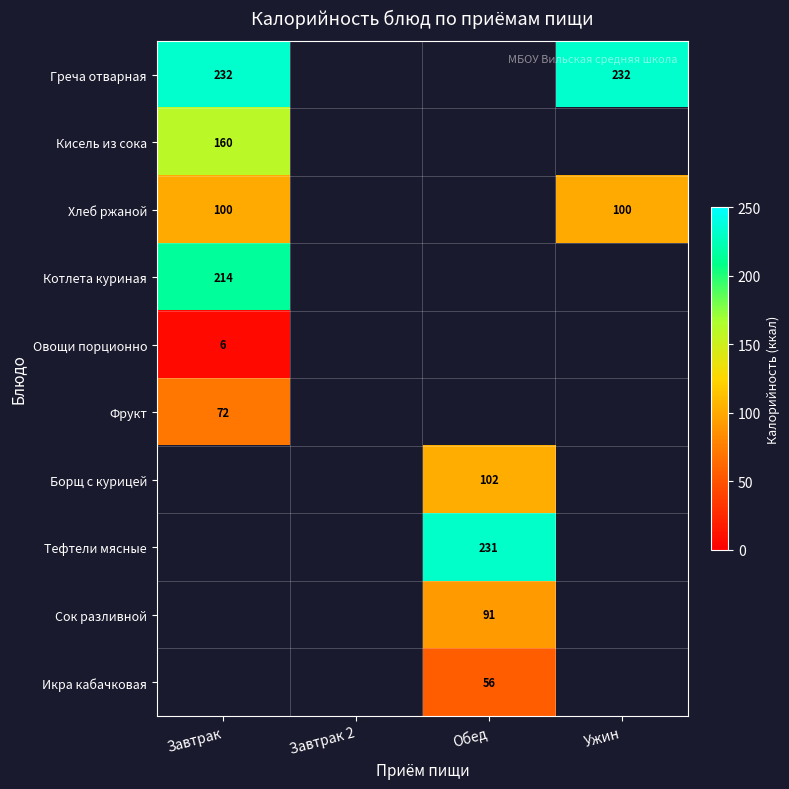

Is it true that Хлеб ржаной equals 100 at Завтрак?

True